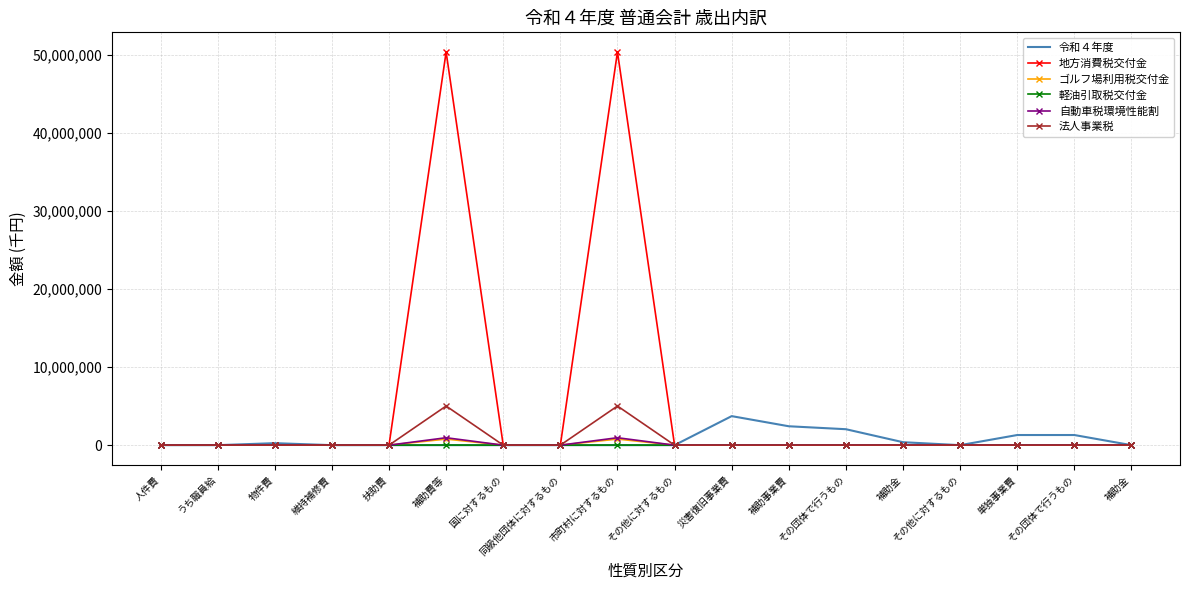

What are all the series names shown in the legend?

令和４年度, 地方消費税交付金, ゴルフ場利用税交付金, 軽油引取税交付金, 自動車税環境性能割, 法人事業税